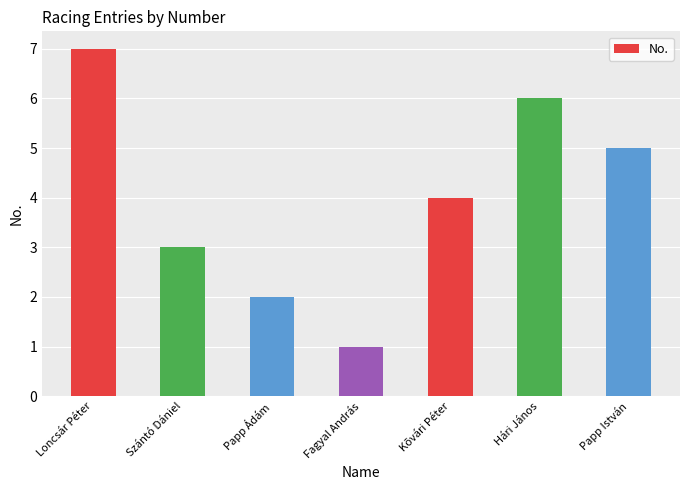

List the labels in order of value, smallest first.

Fagyal András, Papp Ádám, Szántó Dániel, Kõvári Péter, Papp István, Hári János, Loncsár Péter